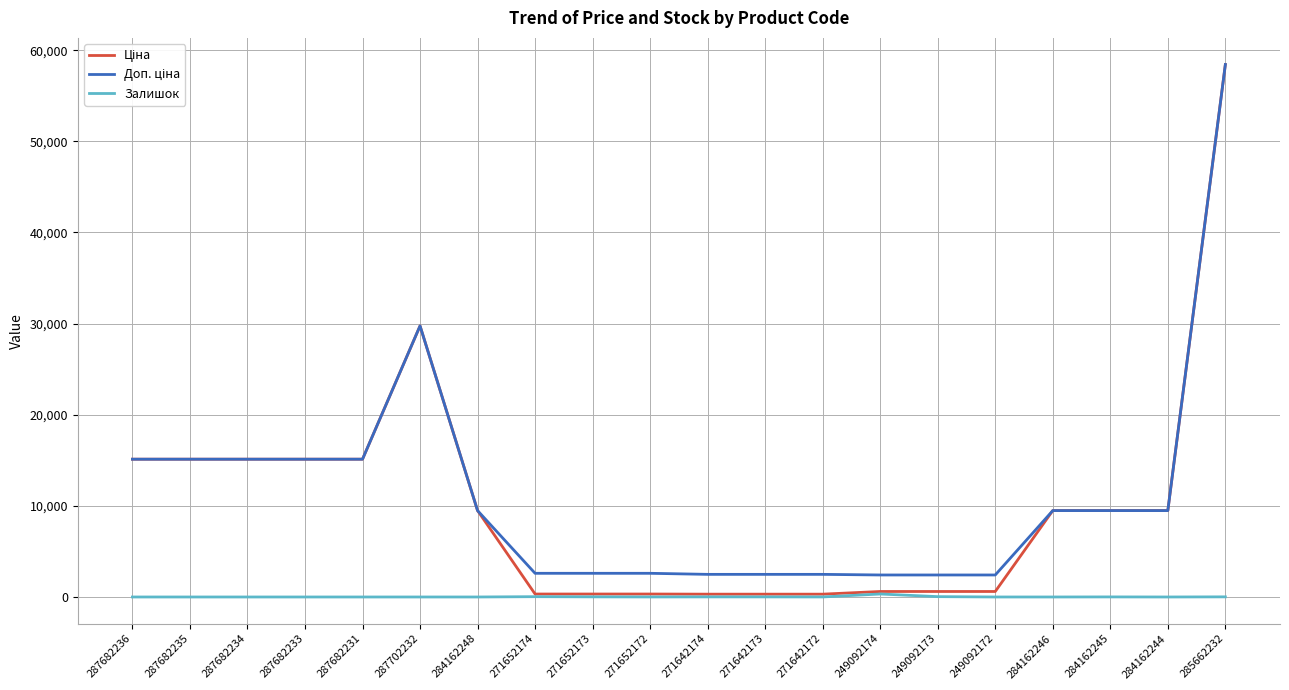

What is the sum of all Залишок values?

466.0